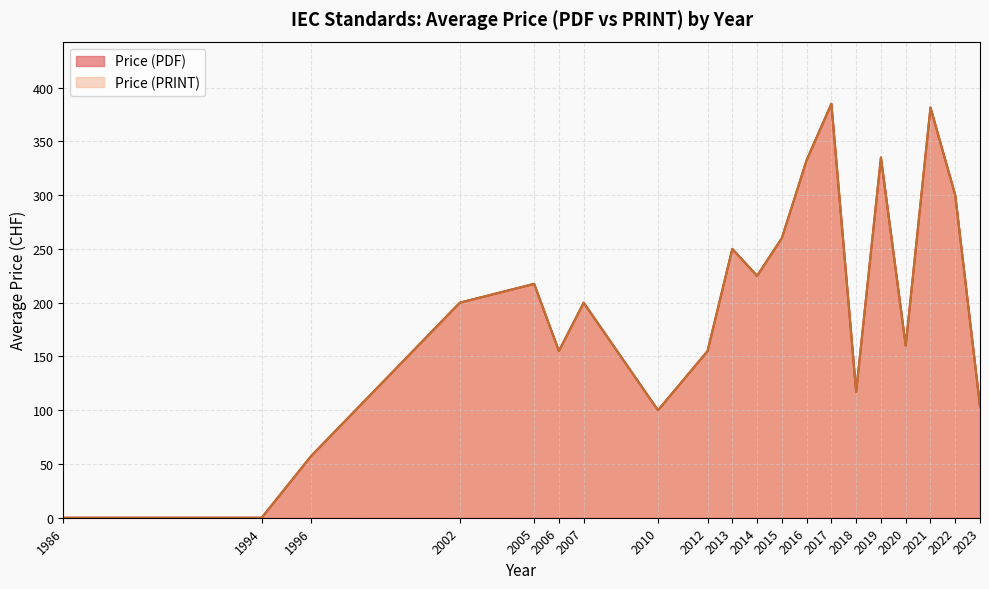

Does the chart display data point markers on the line(s)?

No